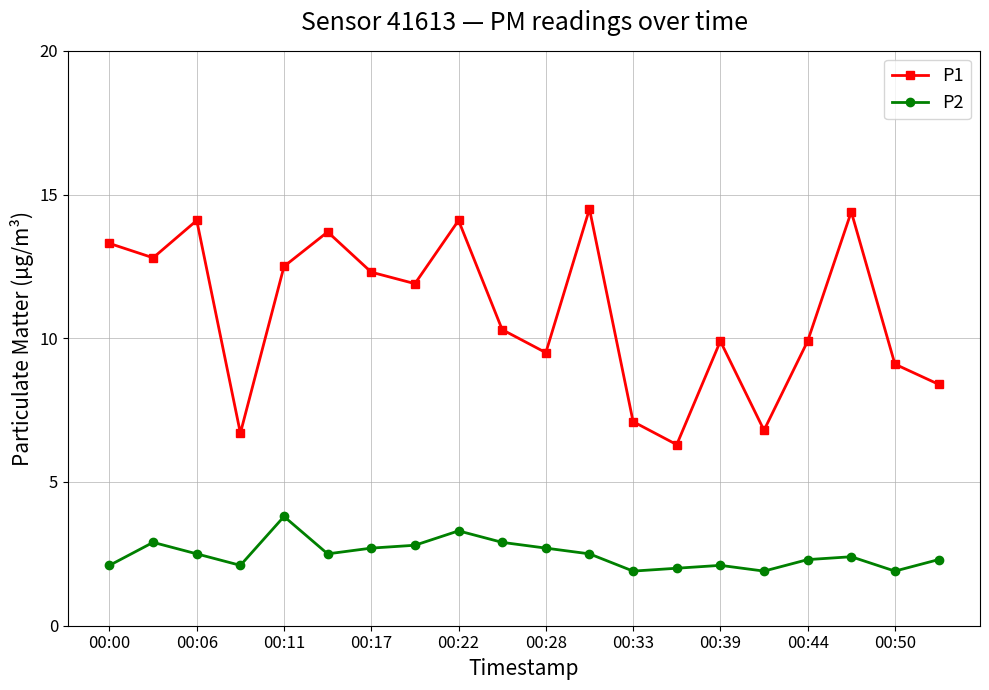

List the series in order of their overall mean, highest first.

P1, P2